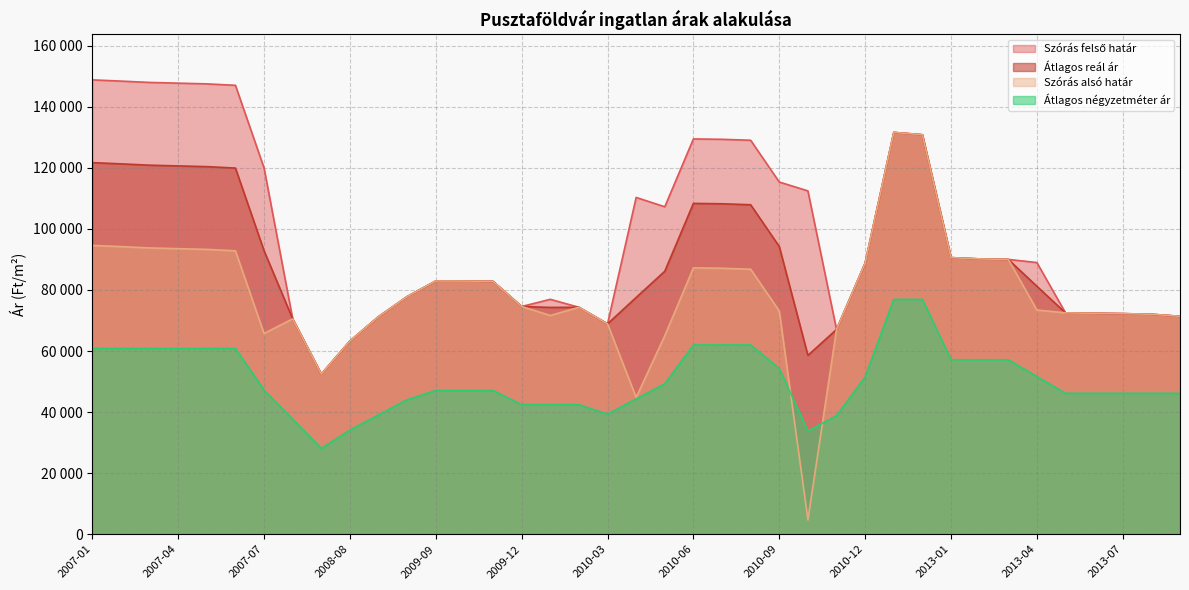

At which label is Átlagos négyzetméter ár closest to 52509?

2013-04